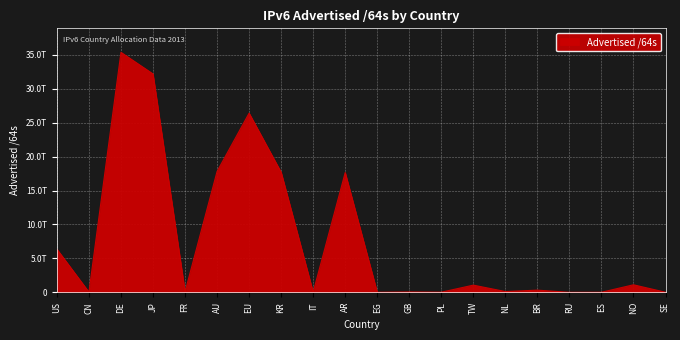

Reading right to left, what are all the values shown in this chart?

SE=17179869184	NO=1112396529664	ES=12884901888	RU=4295360512	BR=323231088640	NL=120259346432	TW=1062467534848	PL=22011707392	GB=55834771456	EG=8590000128	AR=17643726831616	IT=21474902016	KR=17695265259520	EU=26396869001216	AU=17806498791424	FR=77309411328	JP=32174959427584	DE=35356170911744	CN=35970416640	US=6365941334016